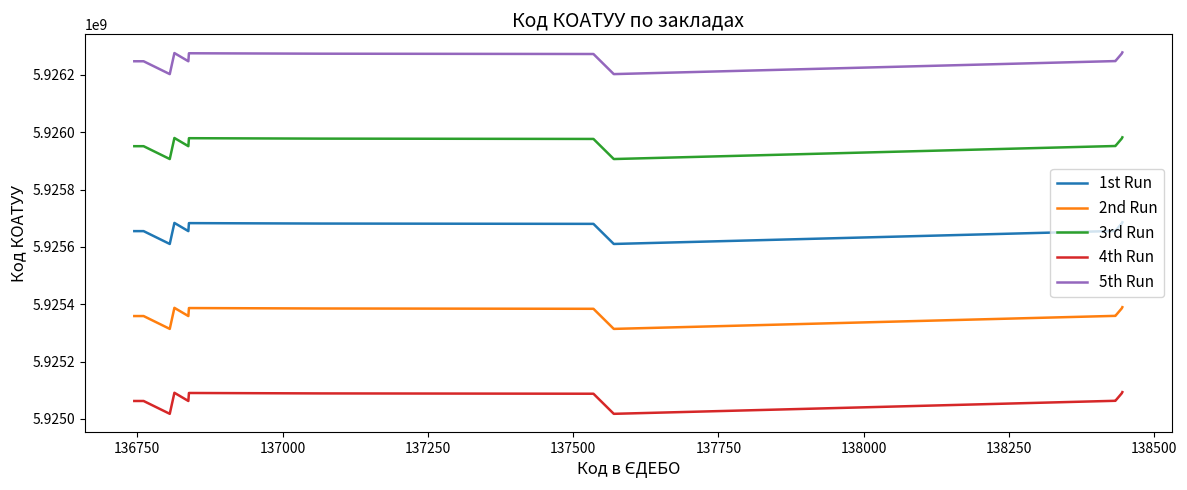

What is the minimum value for 1st Run?

5925610300.0